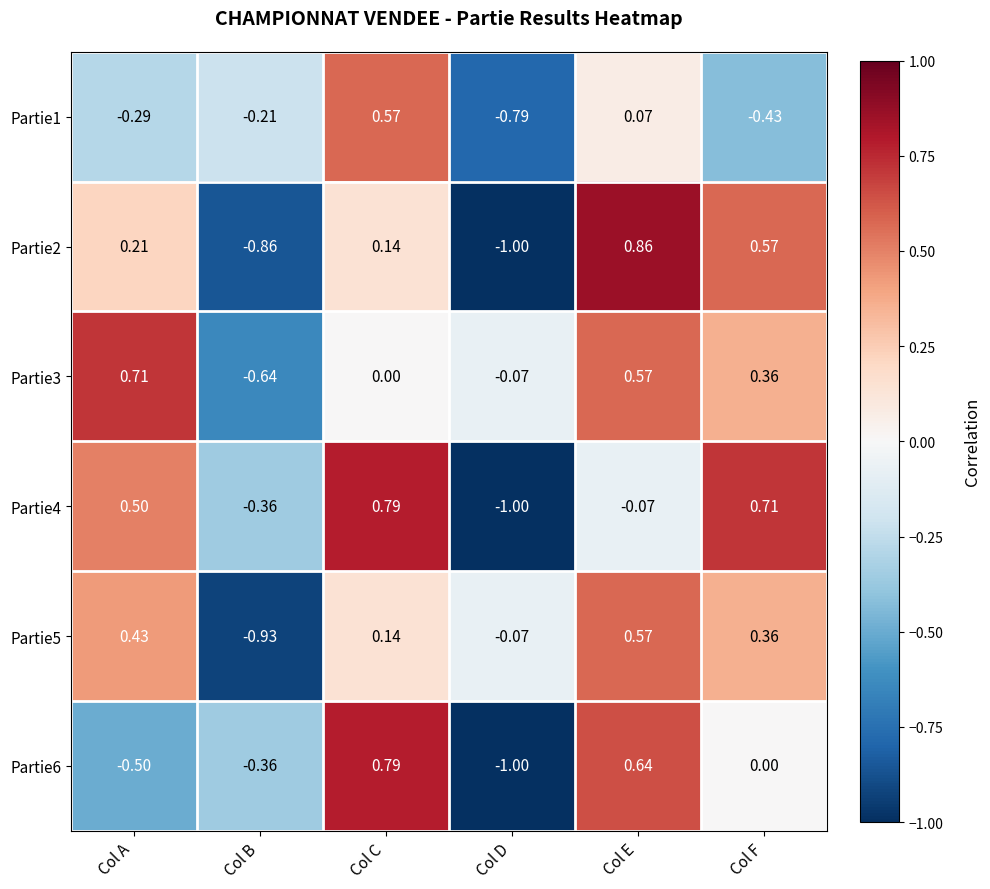

Which category has the highest value in the Partie4 series?

Col C